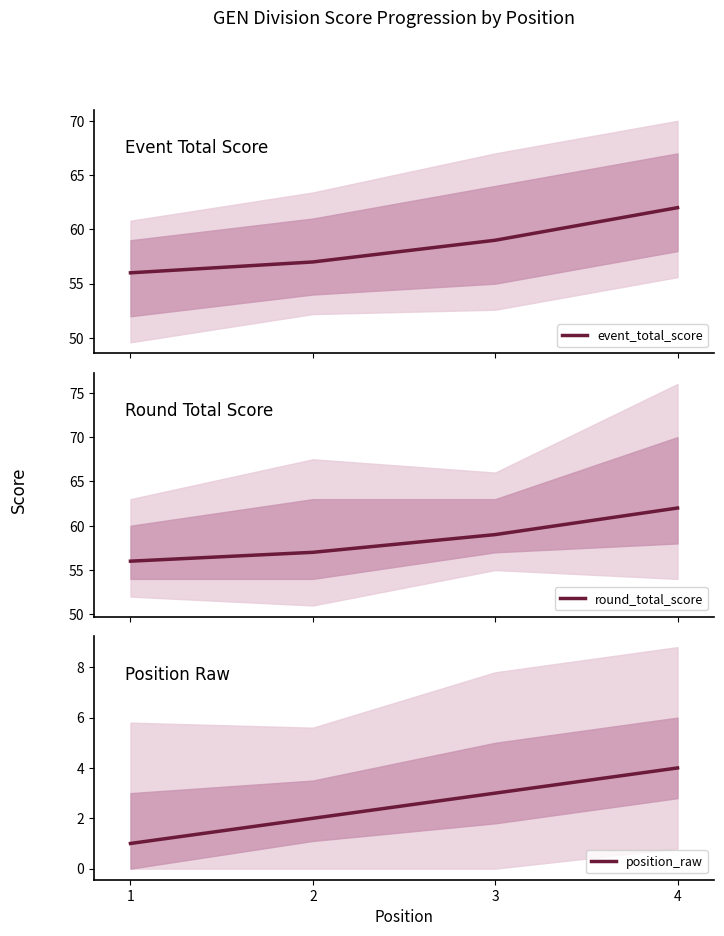

Reading left to right, what are all the values shown in this chart?

event_total_score: 56	57	59	62
round_total_score: 56	57	59	62
position_raw: 1	2	3	4